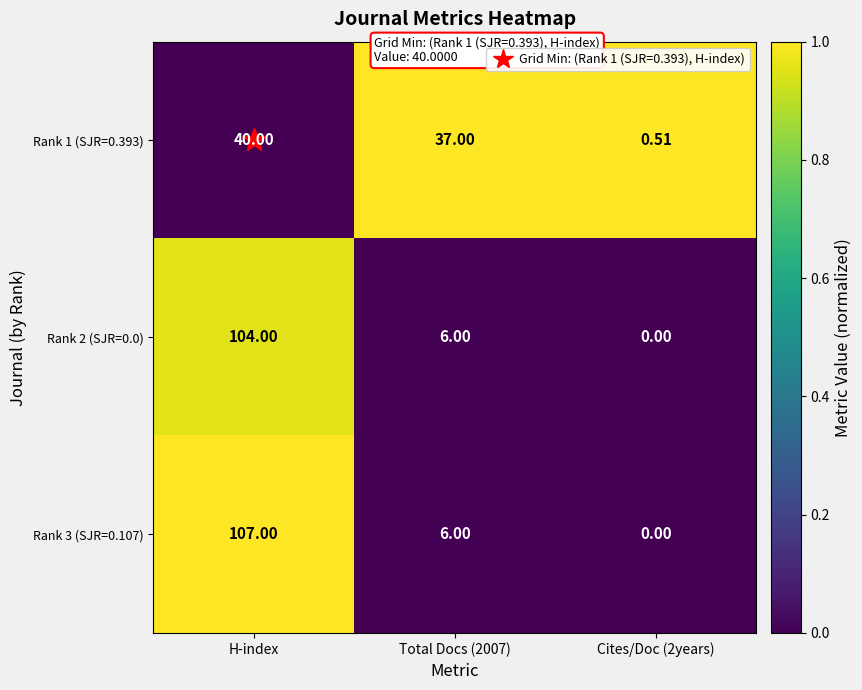

Is the value of Rank 1 (SJR=0.393) at Total Docs (2007) greater than the value of Rank 2 (SJR=0.0) at Total Docs (2007)?

Yes